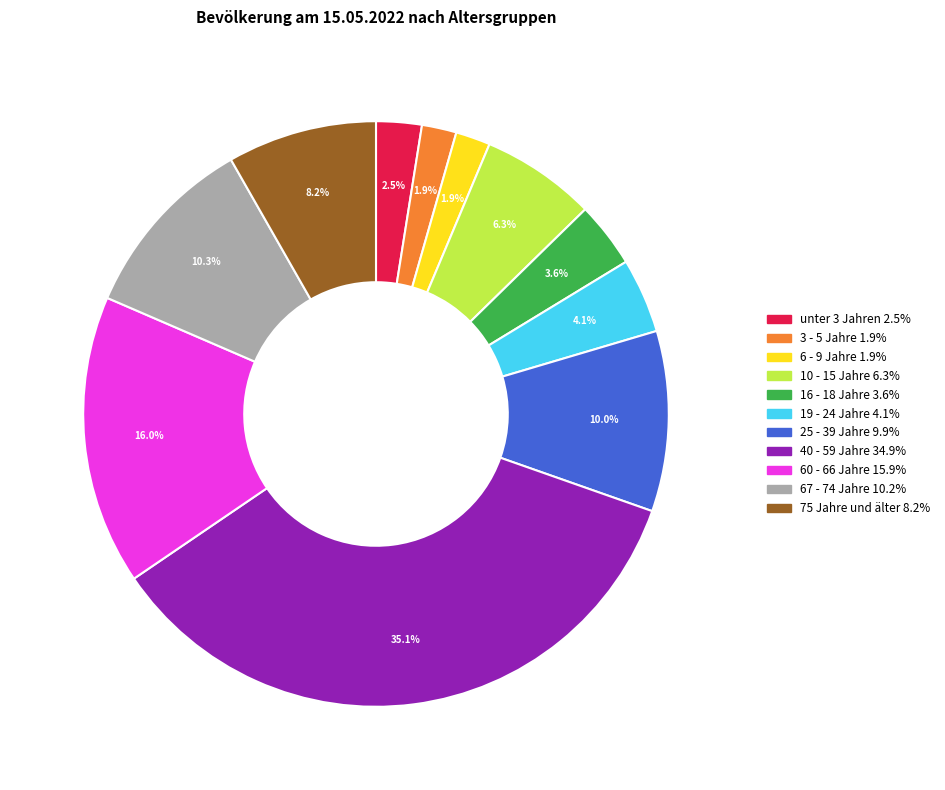

Does 60 - 66 Jahre account for over 50% of the chart?

No